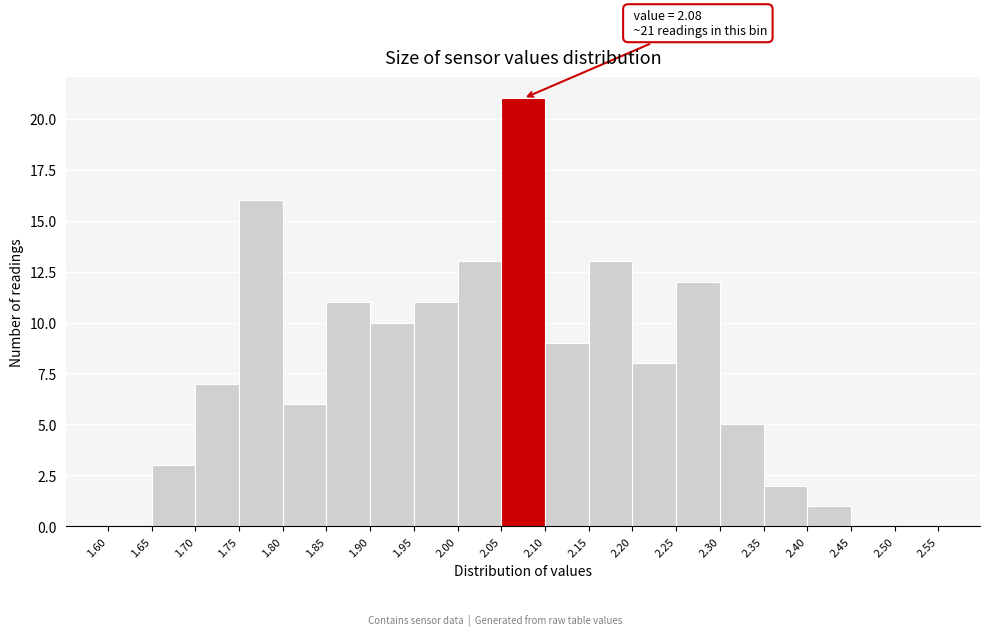

Over which range of the x-axis is the bar tallest?

2.05 to 2.10